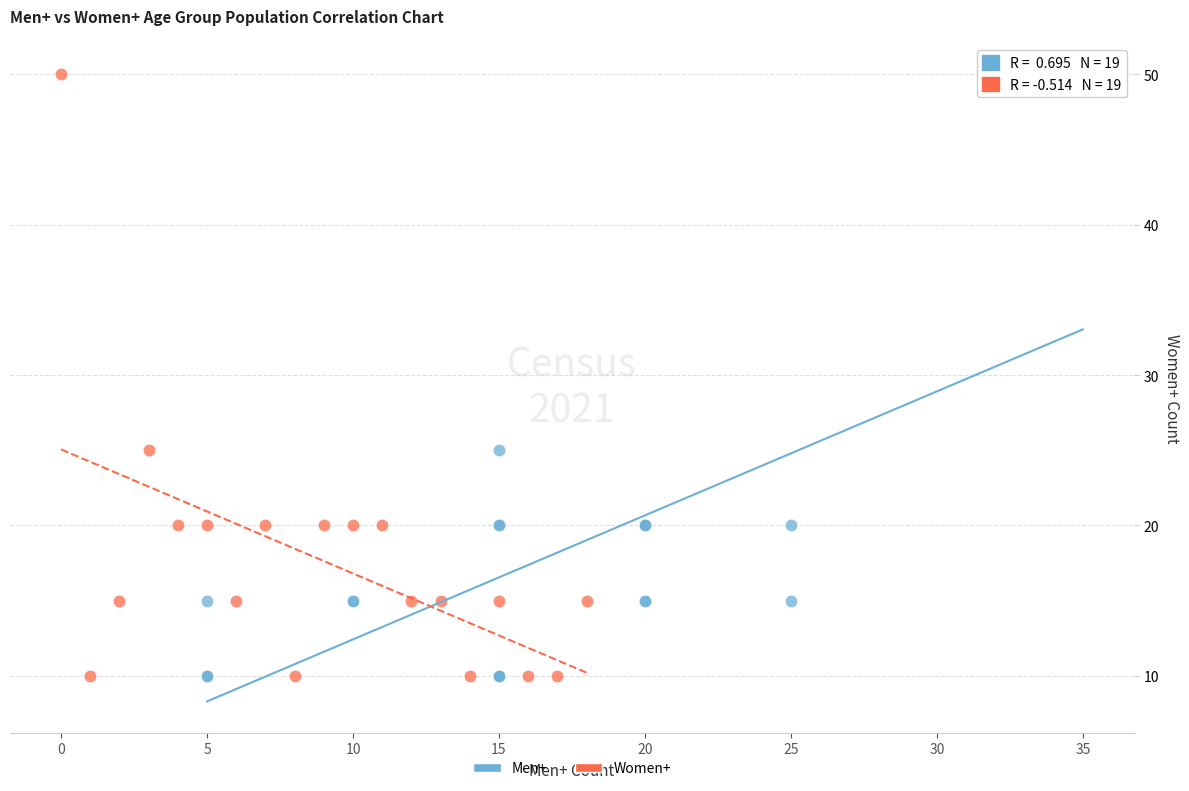

What are all the series names shown in the legend?

Men+, Women+